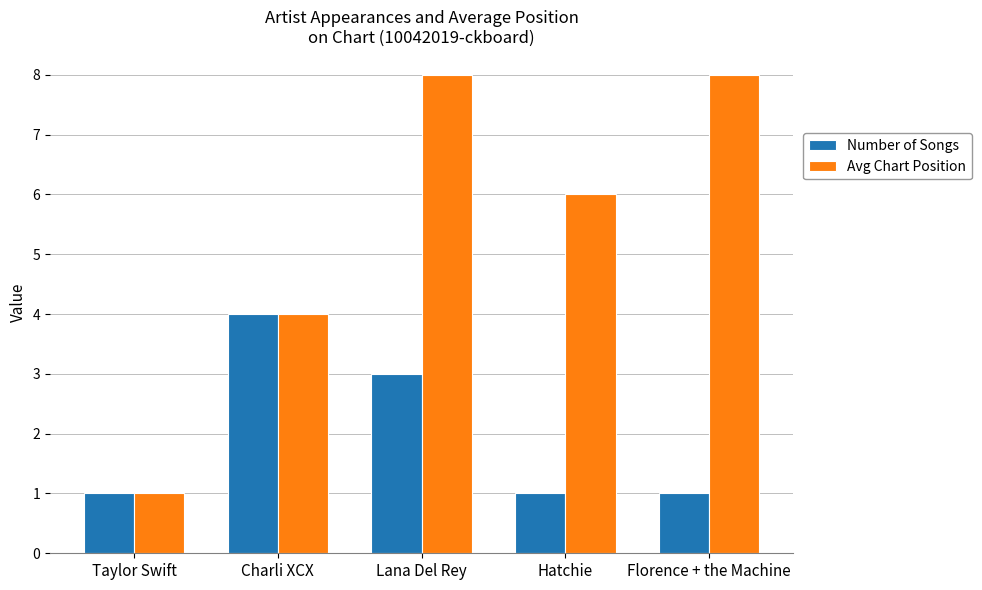

What is the maximum value shown in the chart?

8